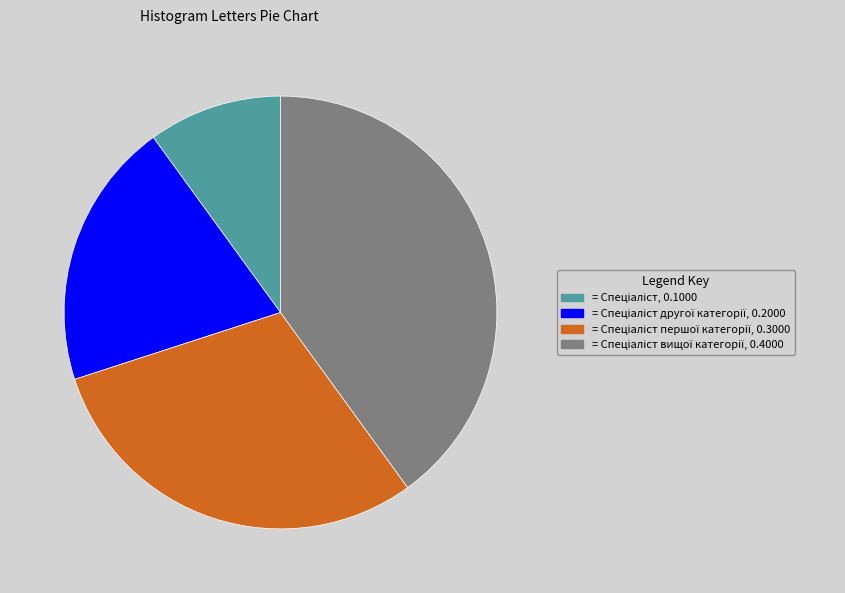

Count the number of slices in the pie.

4